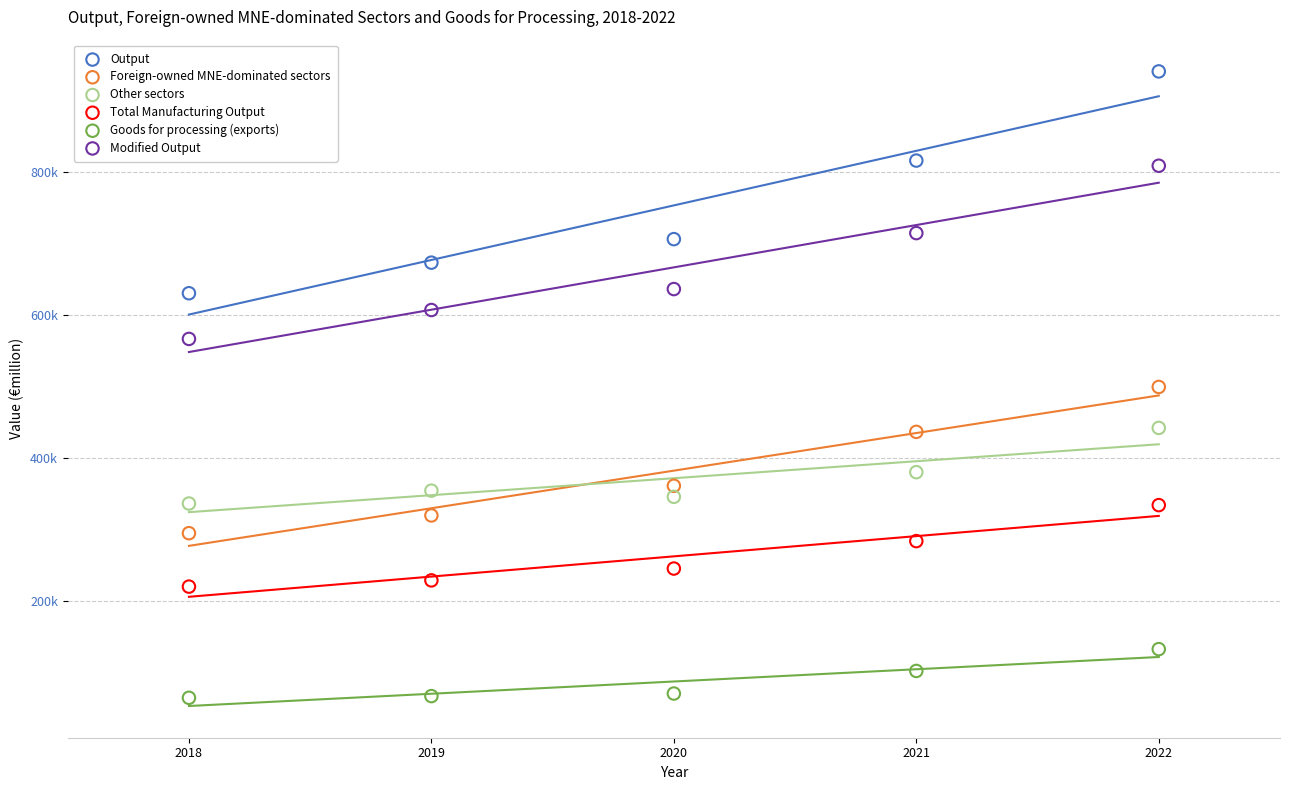

Which series has the largest Y range (max minus min)?

Output